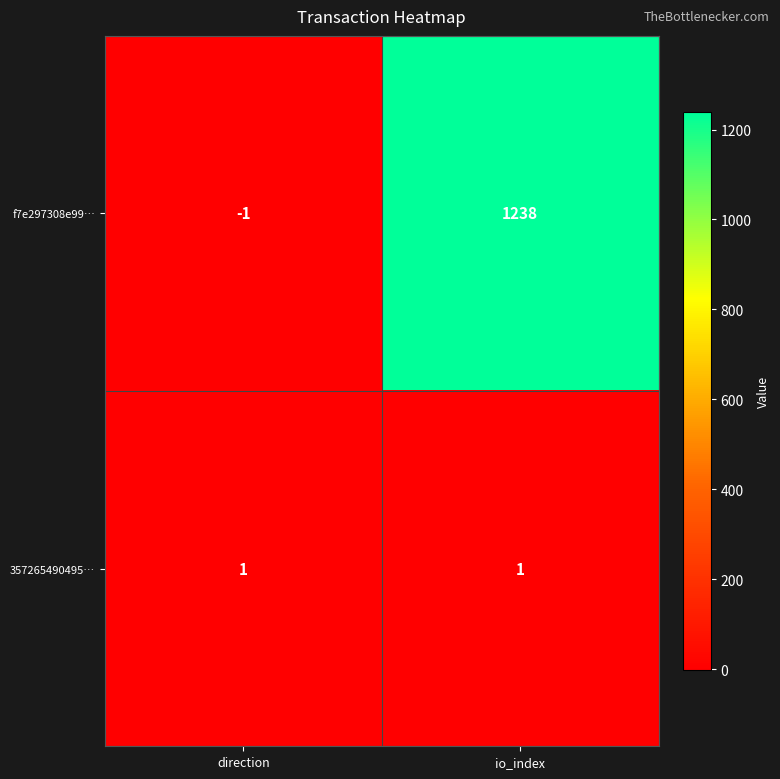

Which series has the largest total across all categories?

f7e297308e99…